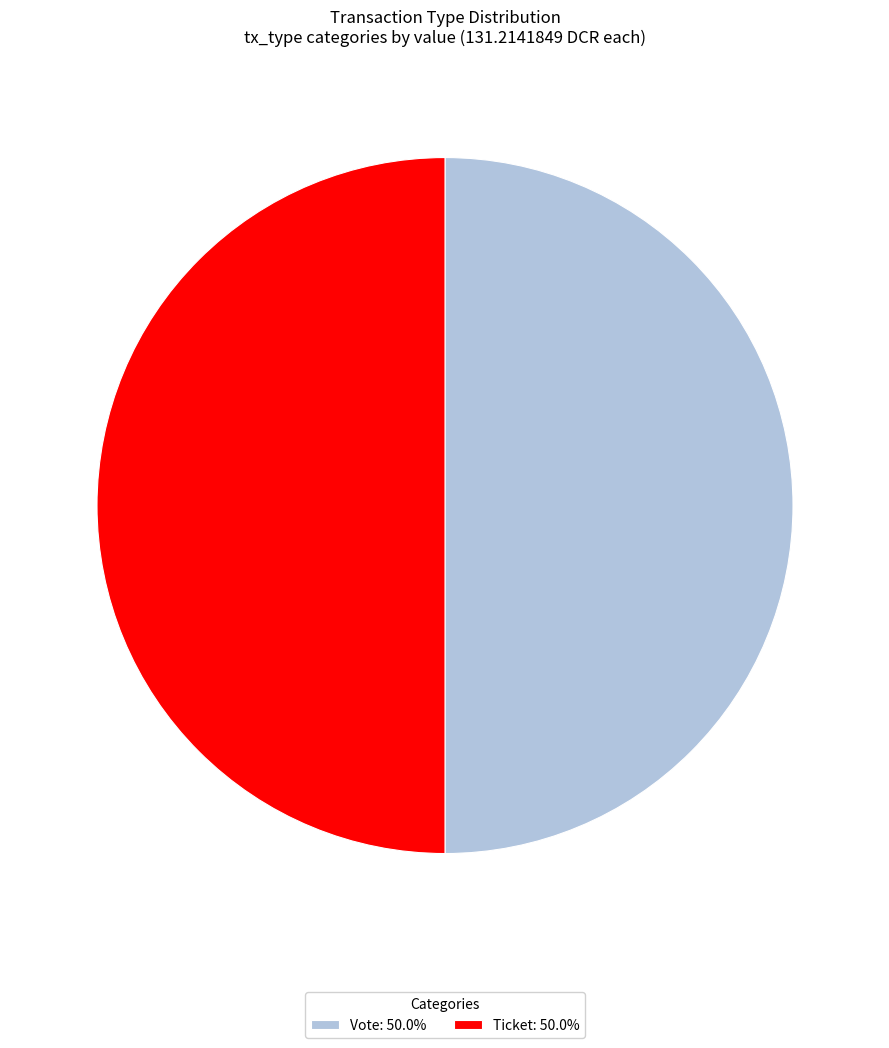

Approximately how many times larger is the value at Vote: 50.0% compared to Ticket: 50.0%?

1.0